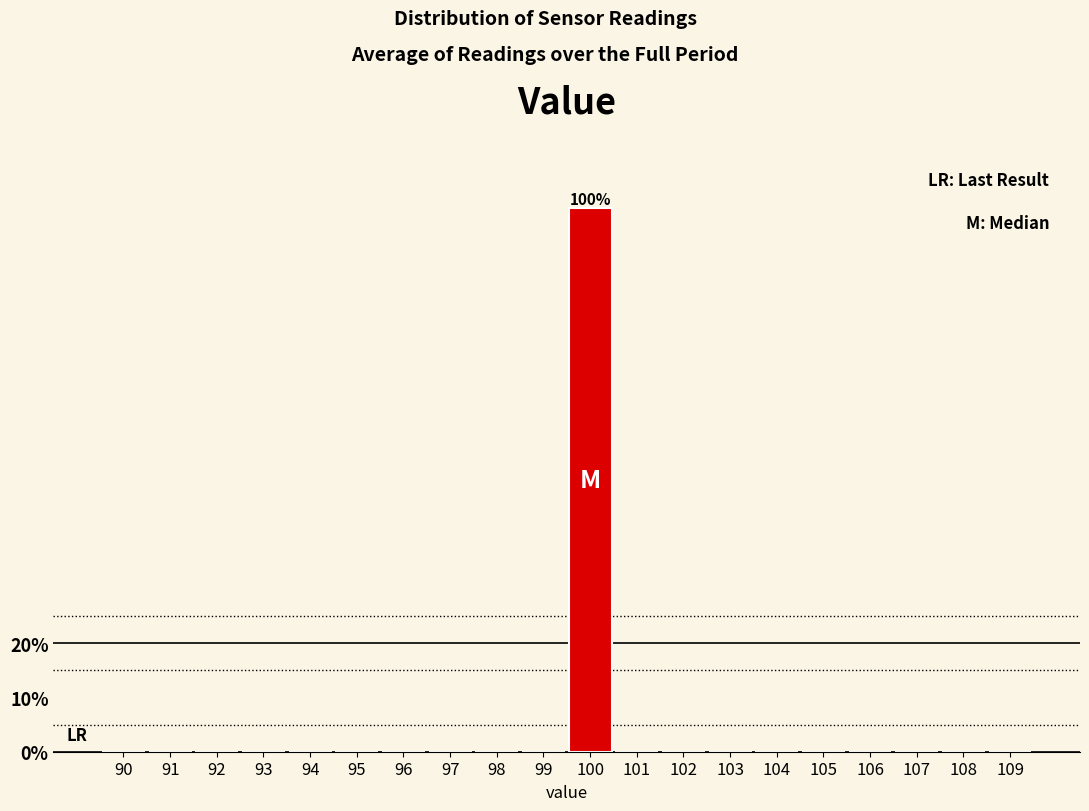

Reading left to right, what are all the values shown in this chart?

90=0	91=0	92=0	93=0	94=0	95=0	96=0	97=0	98=0	99=0	100=100	101=0	102=0	103=0	104=0	105=0	106=0	107=0	108=0	109=0